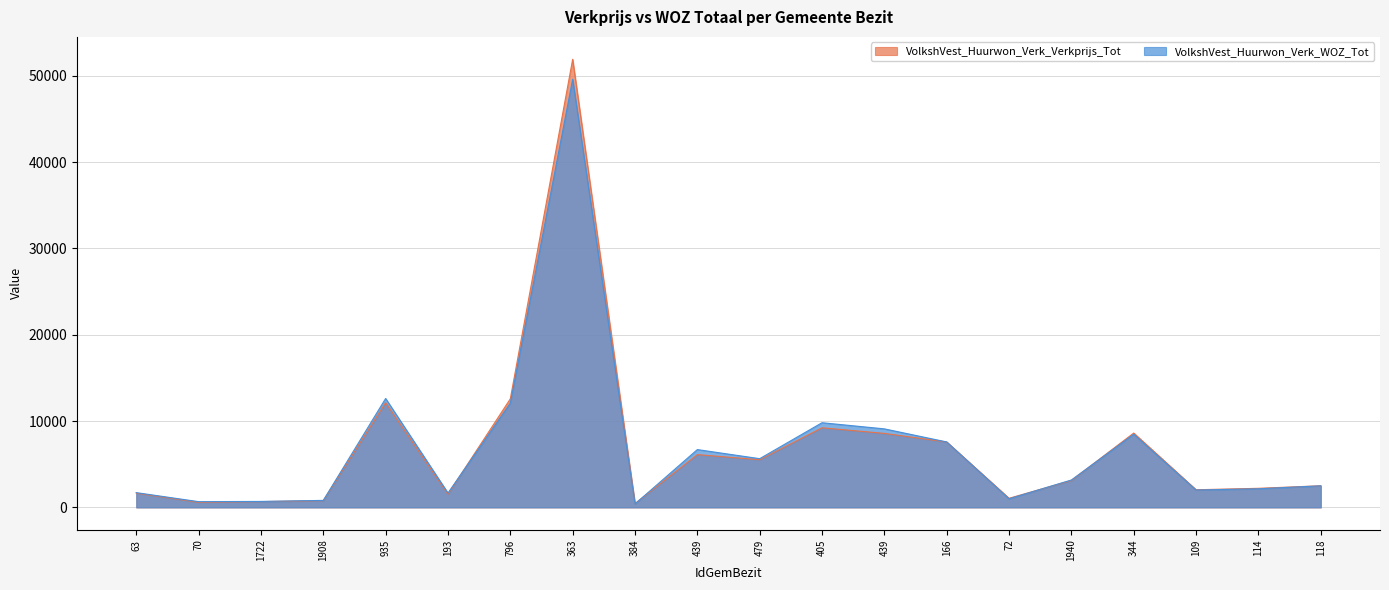

Does the chart have visible grid lines?

Yes